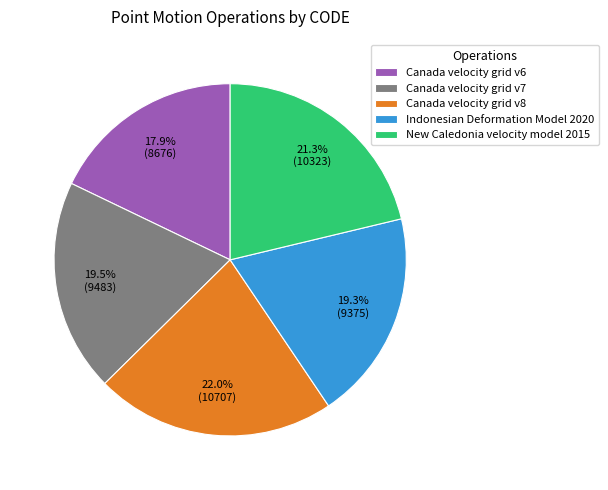

Is the sum of Indonesian Deformation Model 2020 and Canada velocity grid v6 greater than half?

No